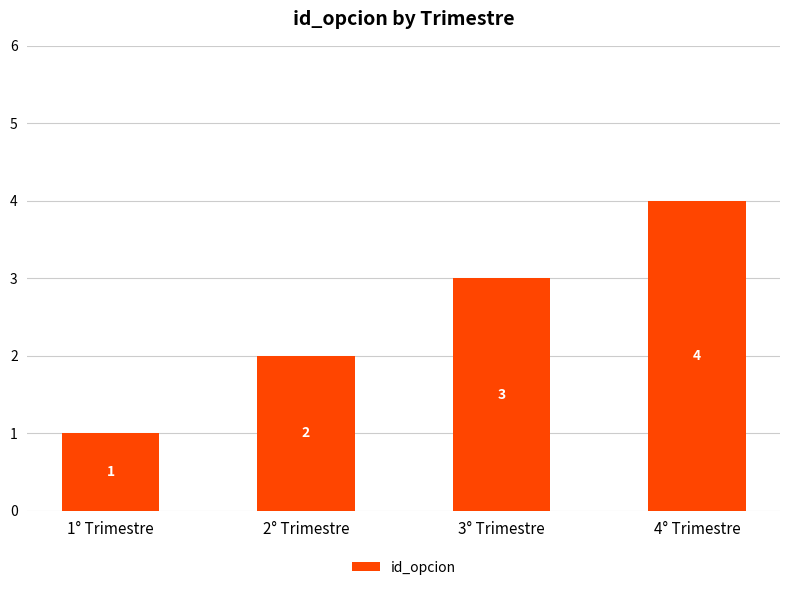

What is the label of the 2nd bar from the left?

2° Trimestre